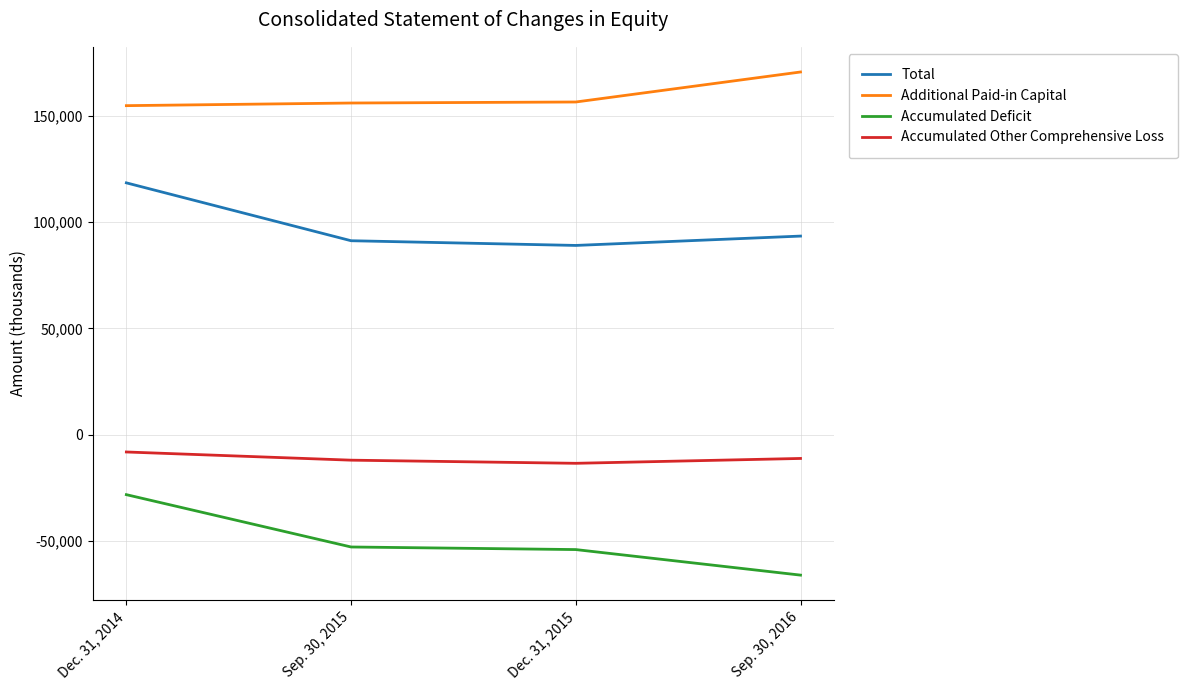

What is the difference between the maximum and minimum values in the Additional Paid-in Capital series?

15855